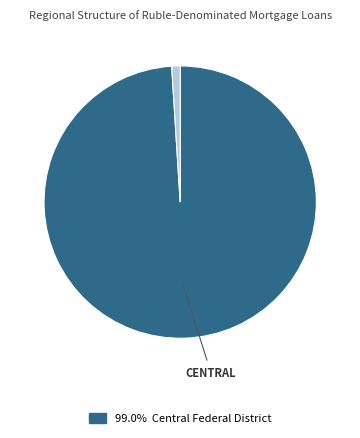

Is there any slice that represents more than half of the pie?

Yes